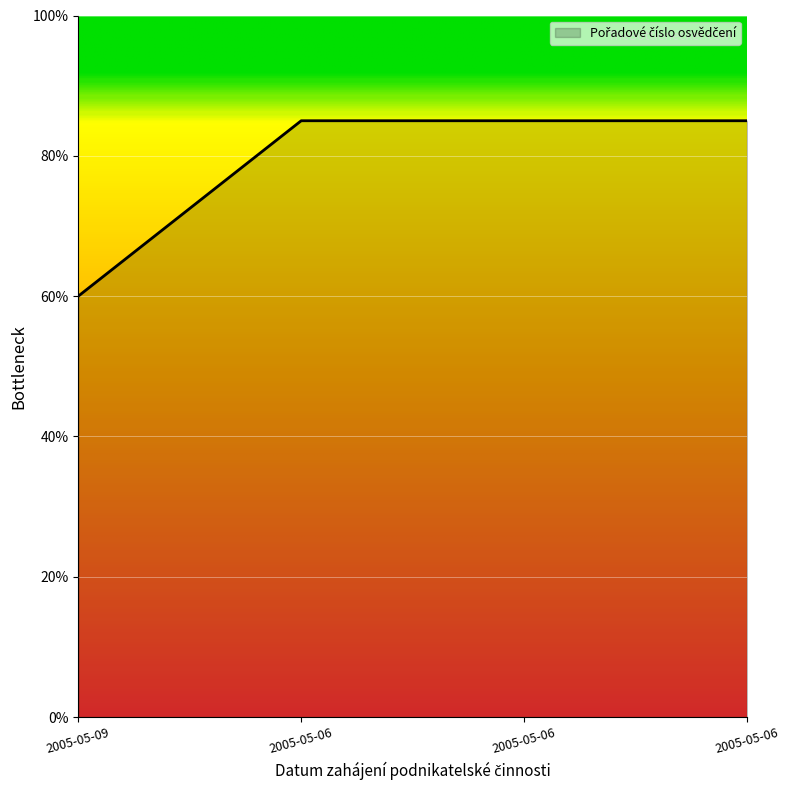

Does the chart have visible grid lines?

Yes